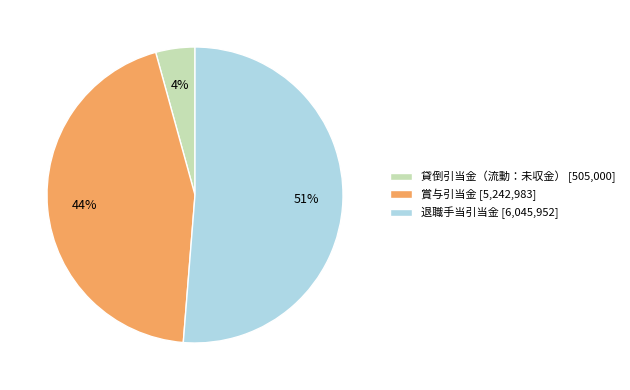

Which category accounts for the majority?

退職手当引当金